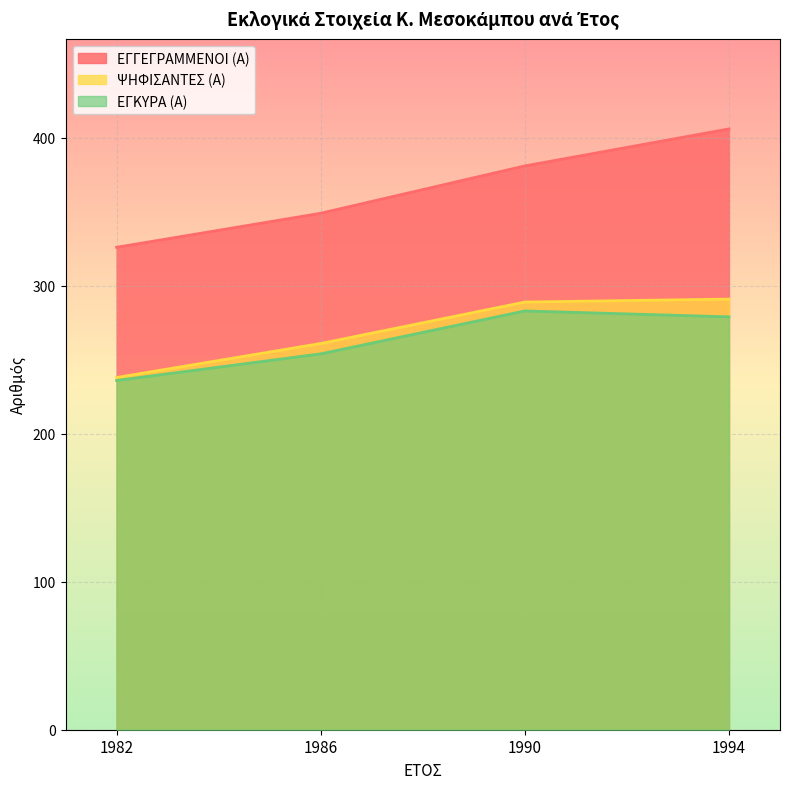

How many lines are shown in the chart?

3